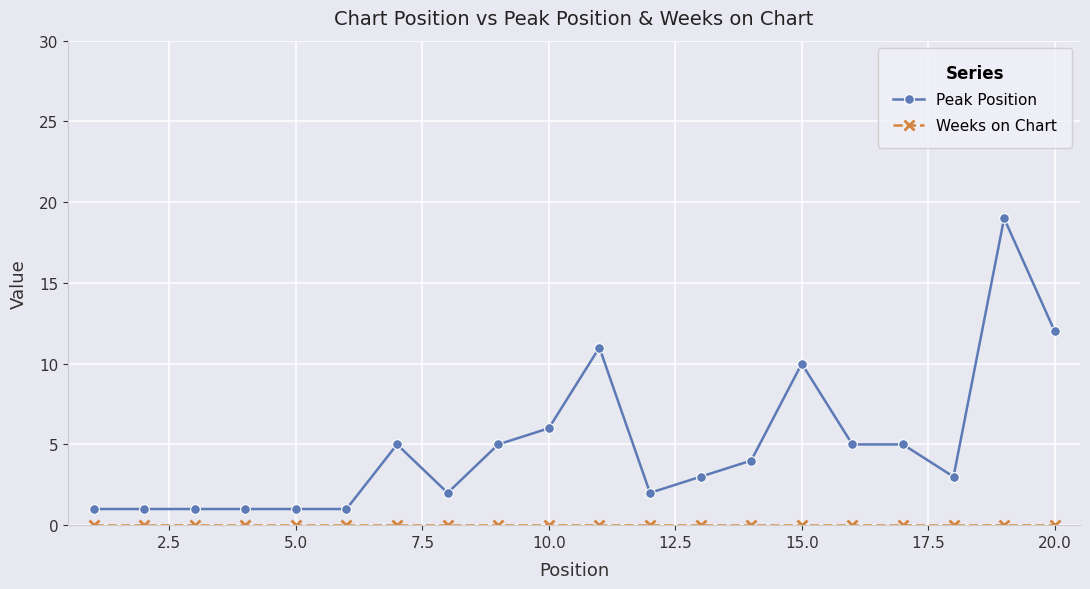

What is the maximum value shown in the chart?

19